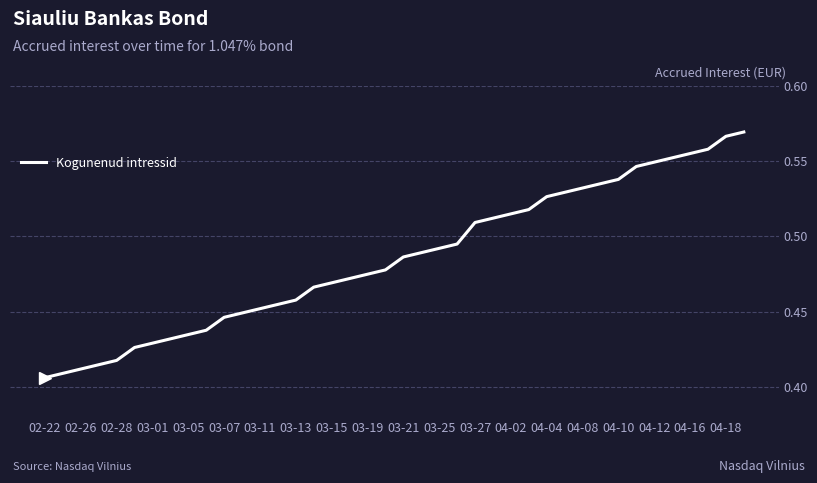

Does the chart display data point markers on the line(s)?

No